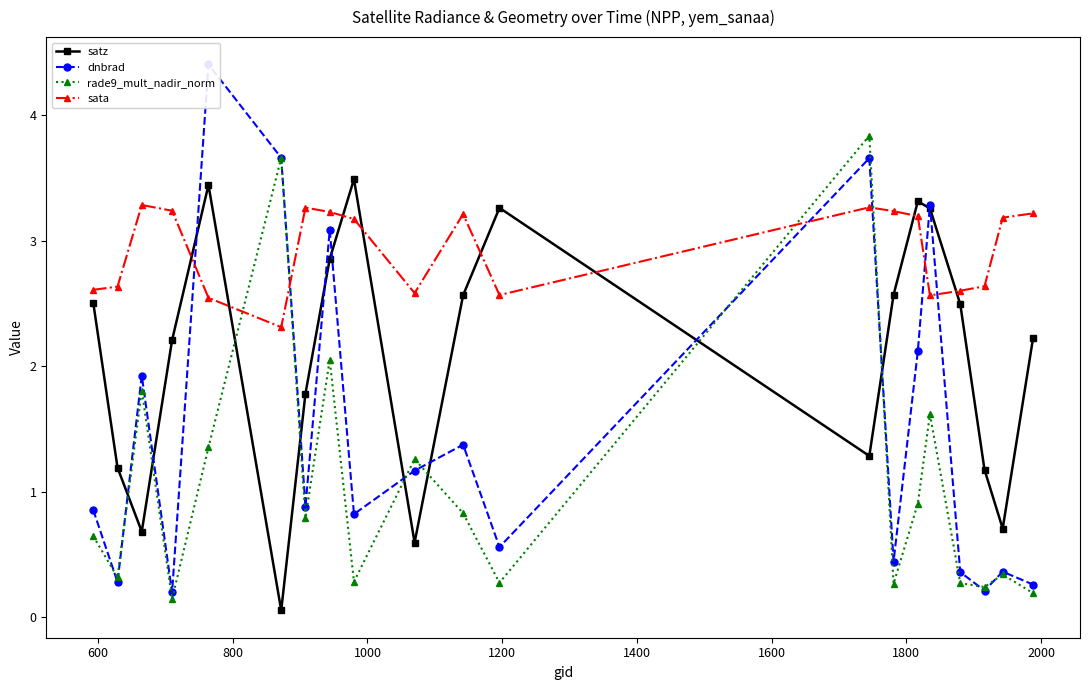

List the series in order of their peak value, lowest first.

sata, satz, rade9_mult_nadir_norm, dnbrad